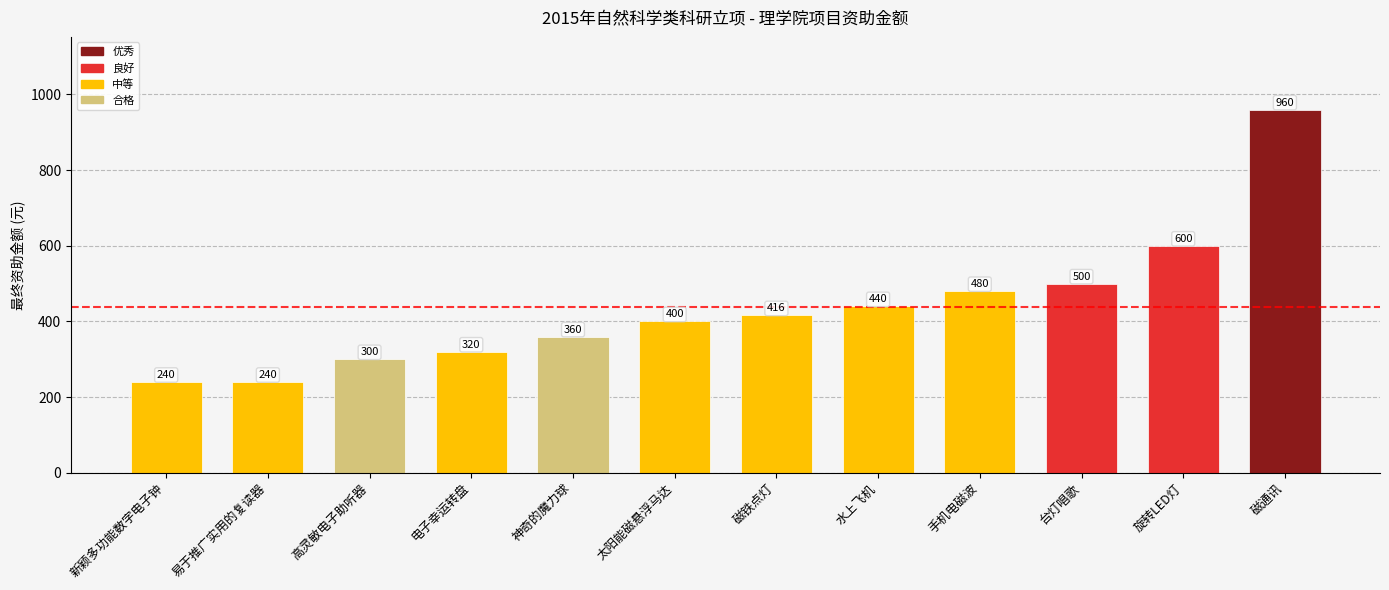

Count the number of categories in the chart.

12